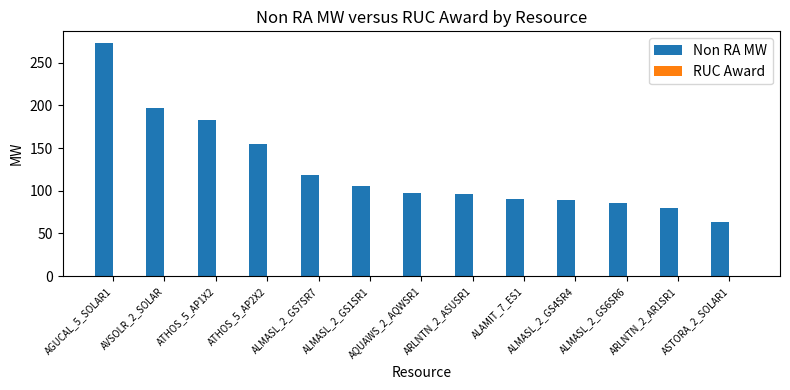

How many bars are there in total?

13